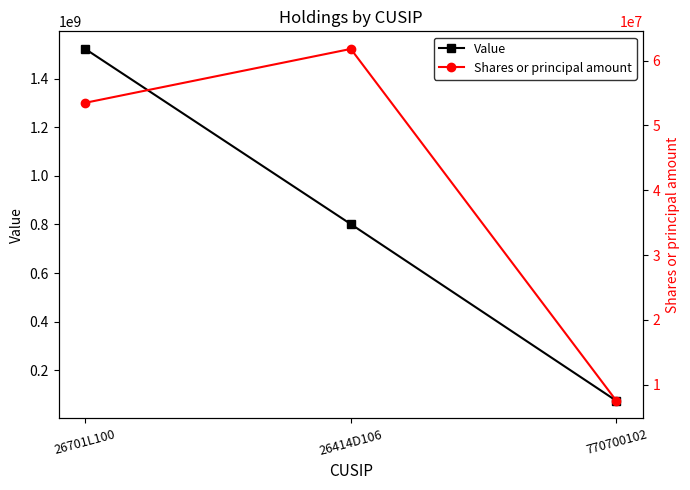

At how many categories does at least one series exceed 1152573137?

1